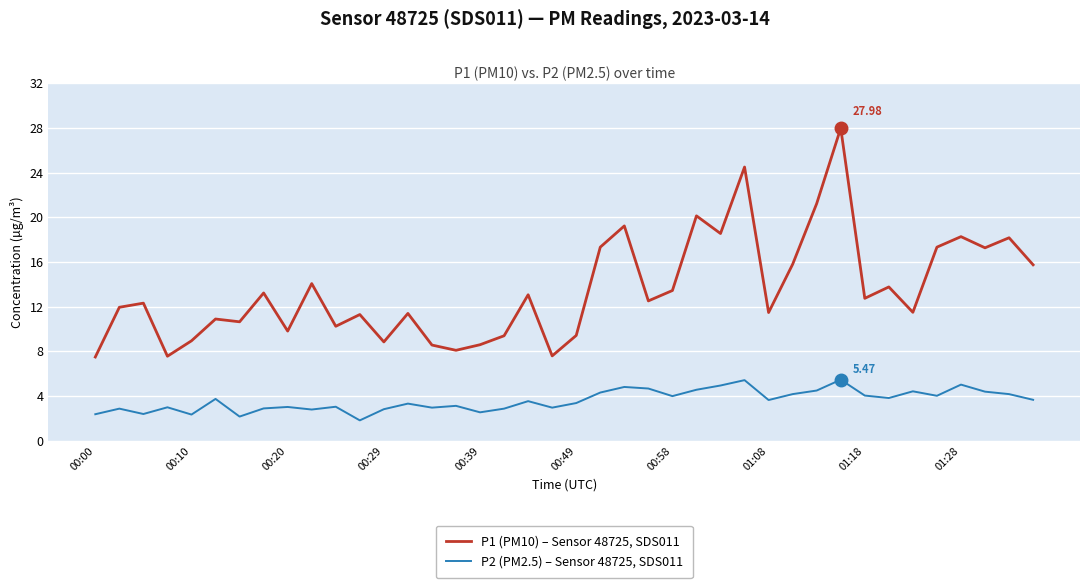

Which series has the largest total across all categories?

P1 (PM10) – Sensor 48725, SDS011